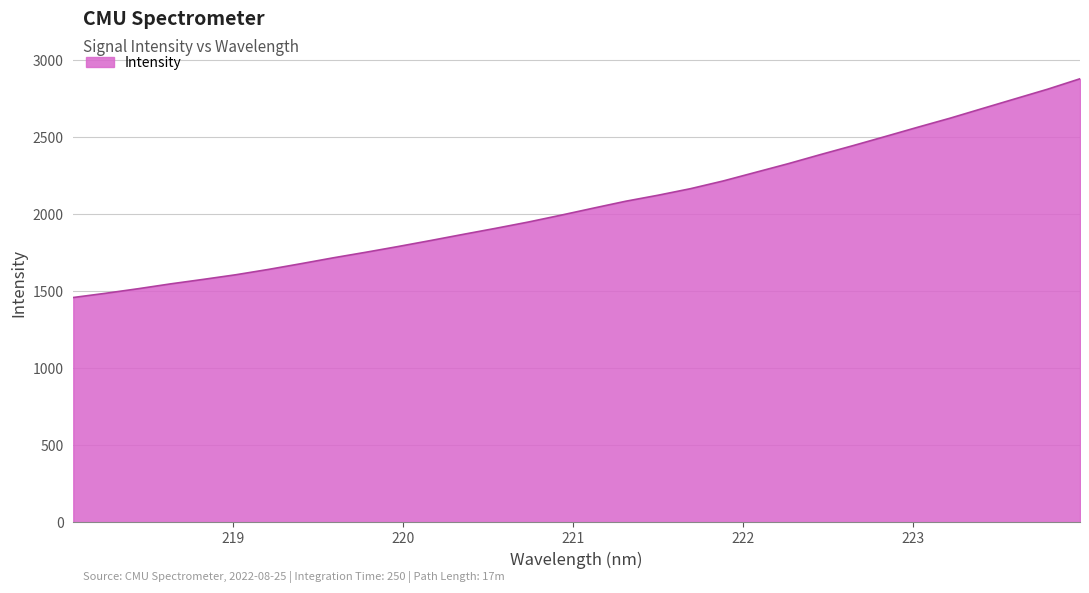

What is the greatest value displayed?

2876.9